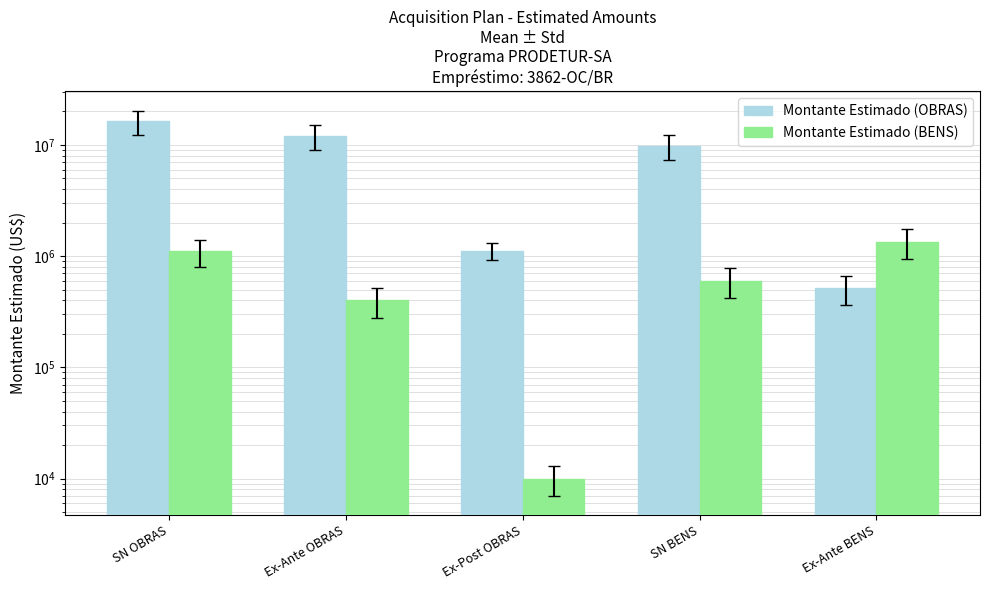

What is the total value across all series at Ex-Ante BENS?

1865000.0